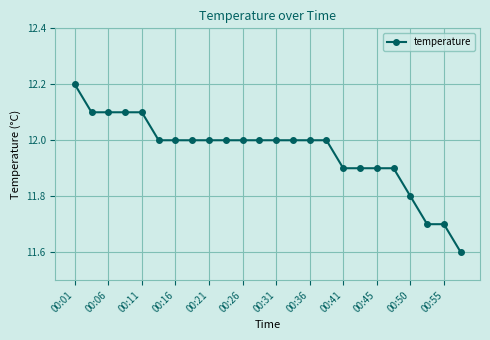

What is the sum of all values?

287.0